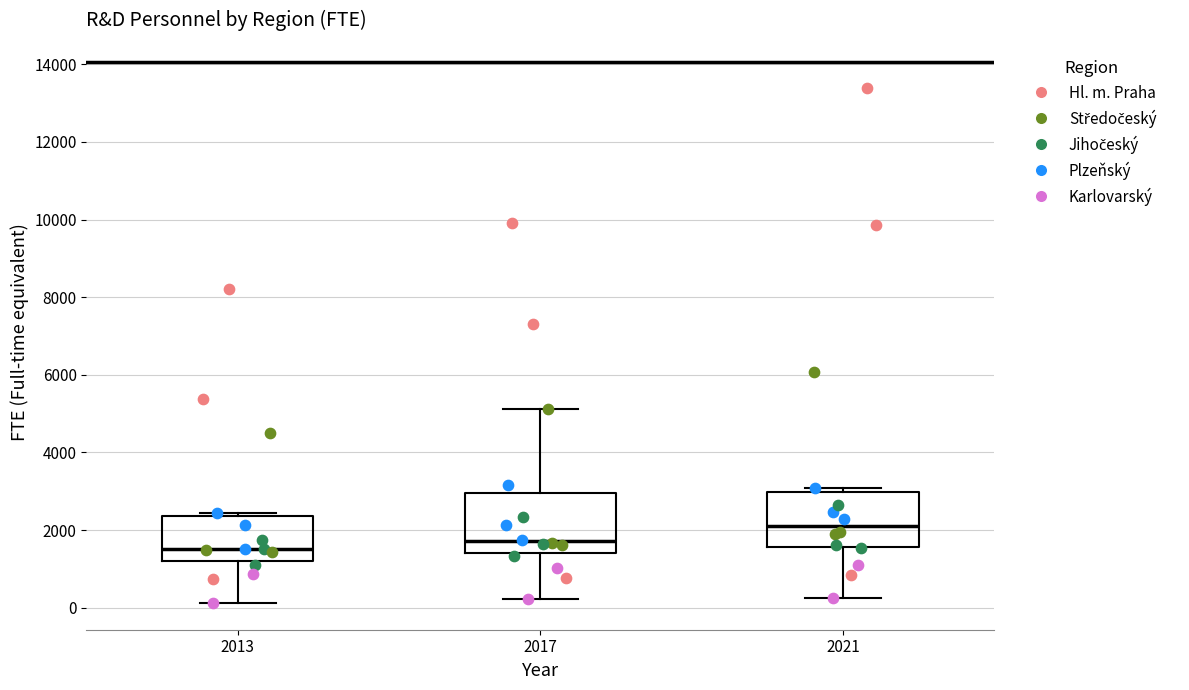

Reading left to right, read every box against the y-axis: the position of its median line, the range the box covers, and the ends of its whiskers. The values are not printed on the chart, so give them approximately, as read against the axis.

2013: median 1600, box 1200 to 2400, whiskers 200 to 2400 (just above the box's upper edge)
2017: median 1800, box 1400 to 3000, whiskers 200 to 5200
2021: median 2200, box 1600 to 3000, whiskers 200 to 3000 (just above the box's upper edge)